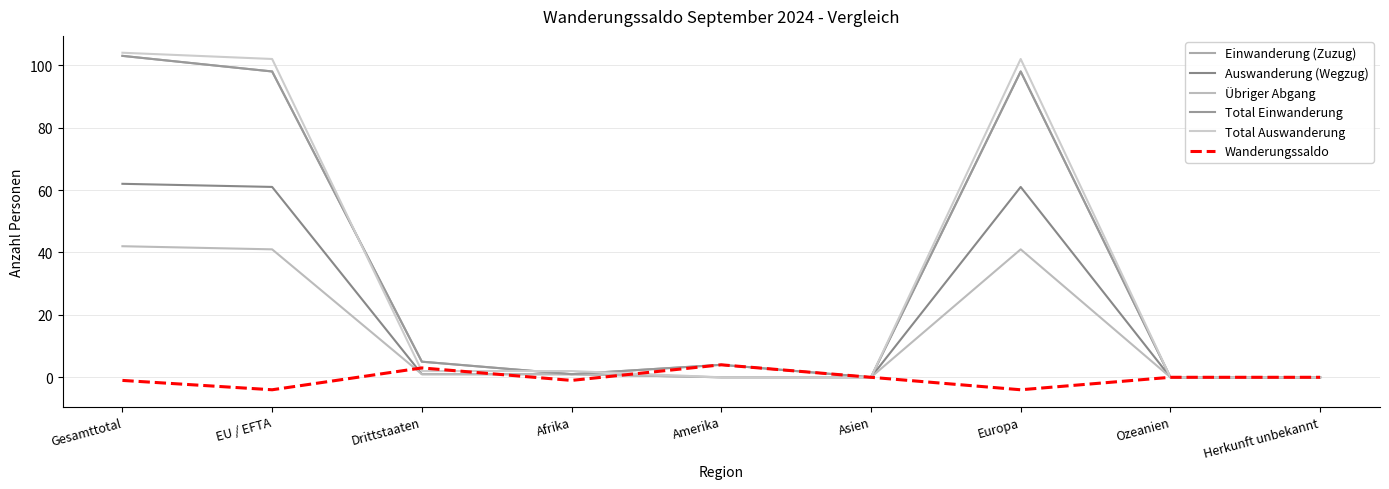

At which category is the sum across all series the highest?

Gesamttotal